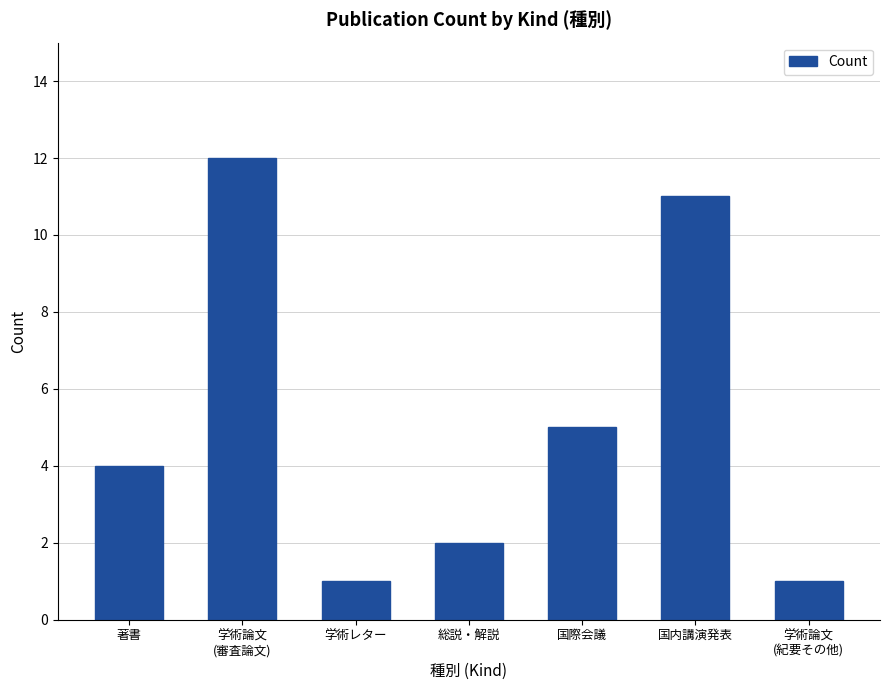

Is it true that the value at 学術レター is 1?

True